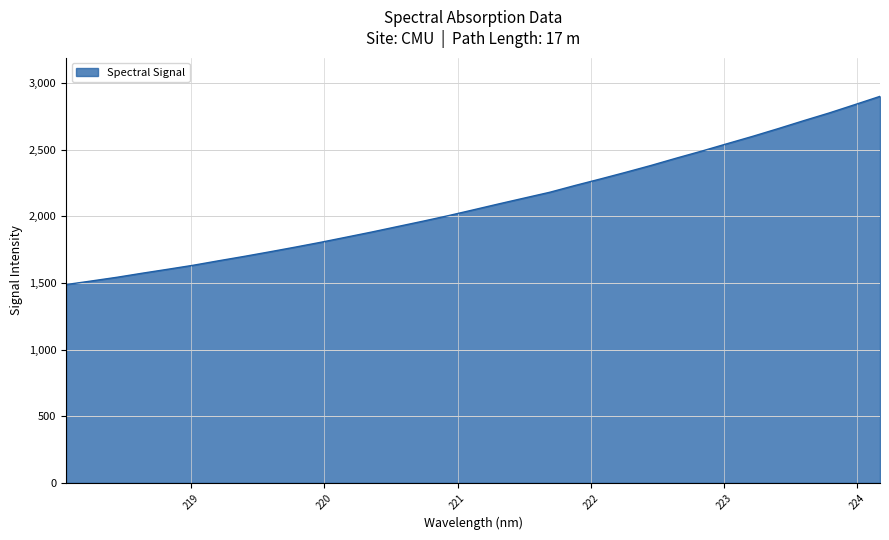

How many lines are shown in the chart?

1